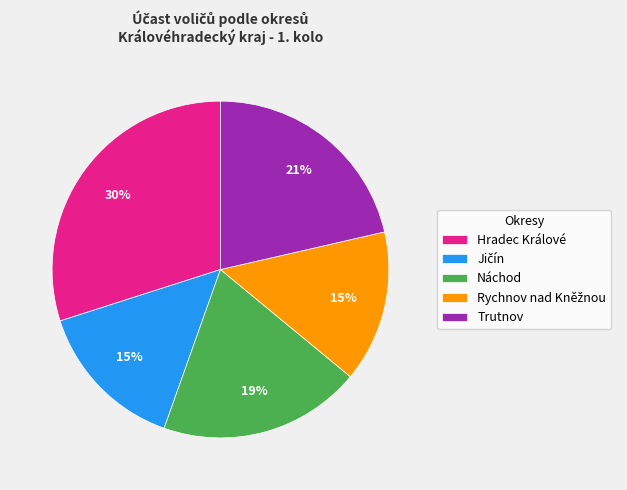

Is there any slice that represents more than half of the pie?

No